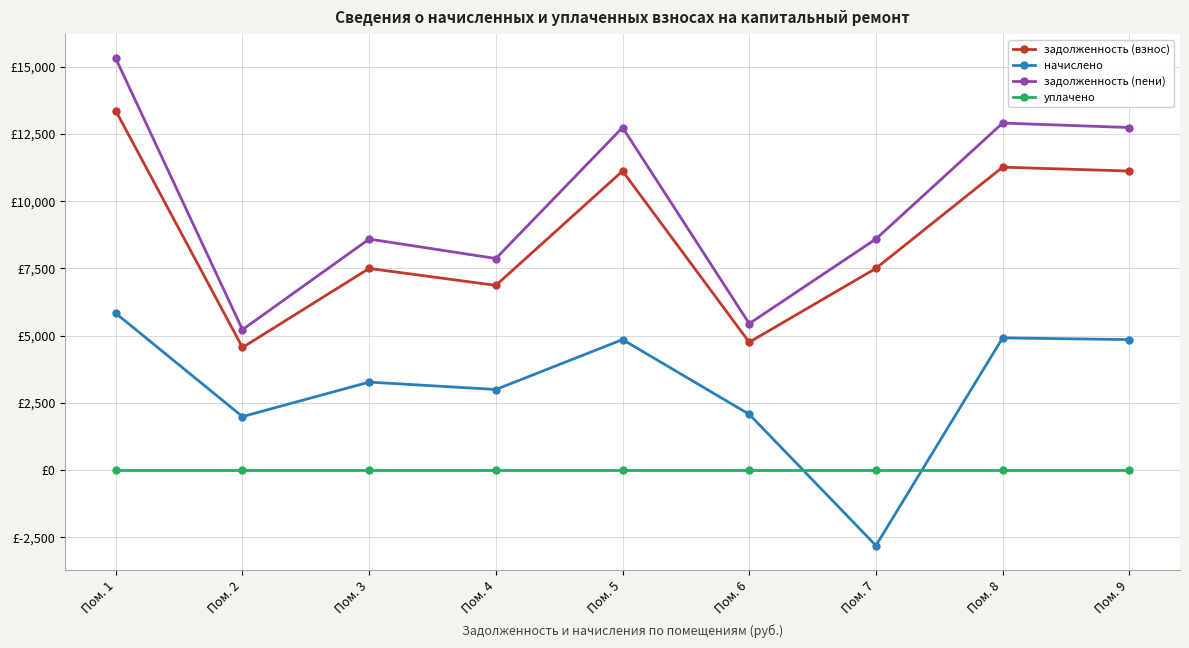

Which label corresponds to the smallest value in the chart?

Пом. 7